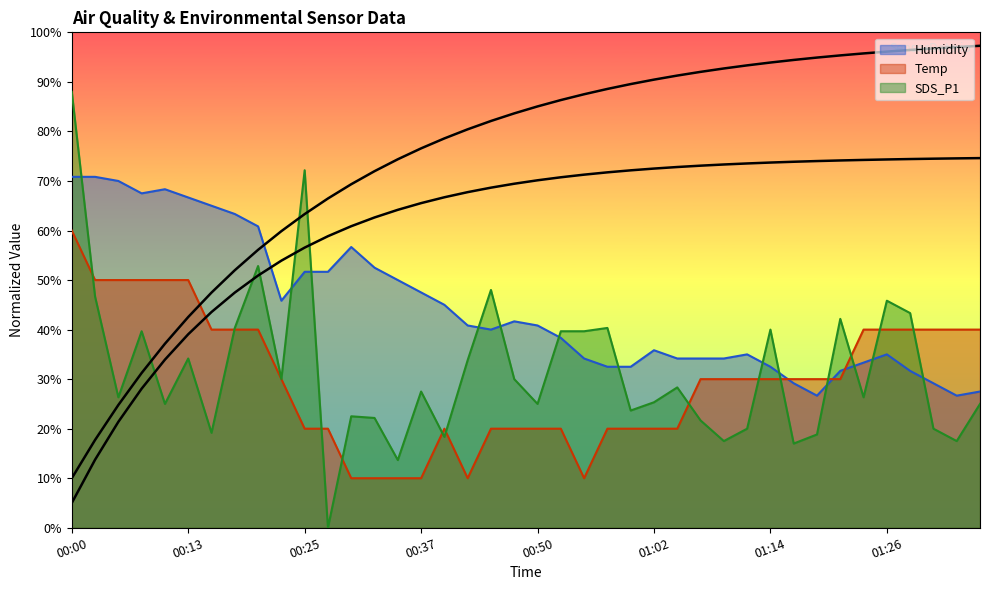

List the series in order of their peak value, lowest first.

Temp, Humidity, SDS_P1